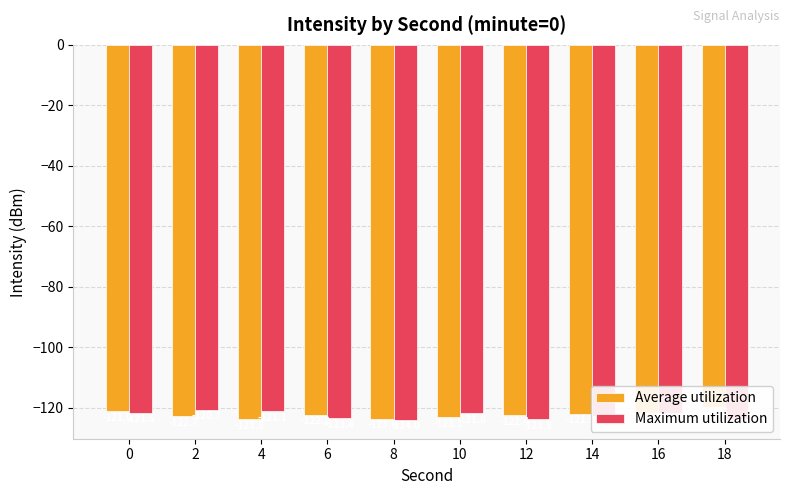

List the labels in order of Maximum utilization value, smallest first.

8, 12, 18, 6, 14, 10, 16, 0, 4, 2